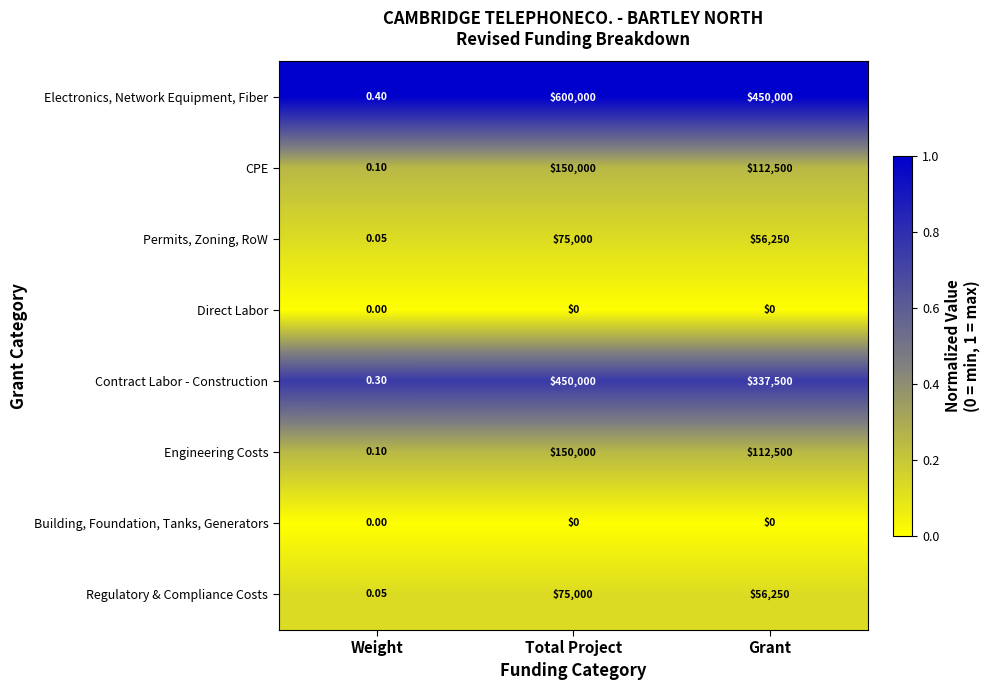

Rank the categories by CPE value from lowest to highest.

Weight, Grant, Total Project